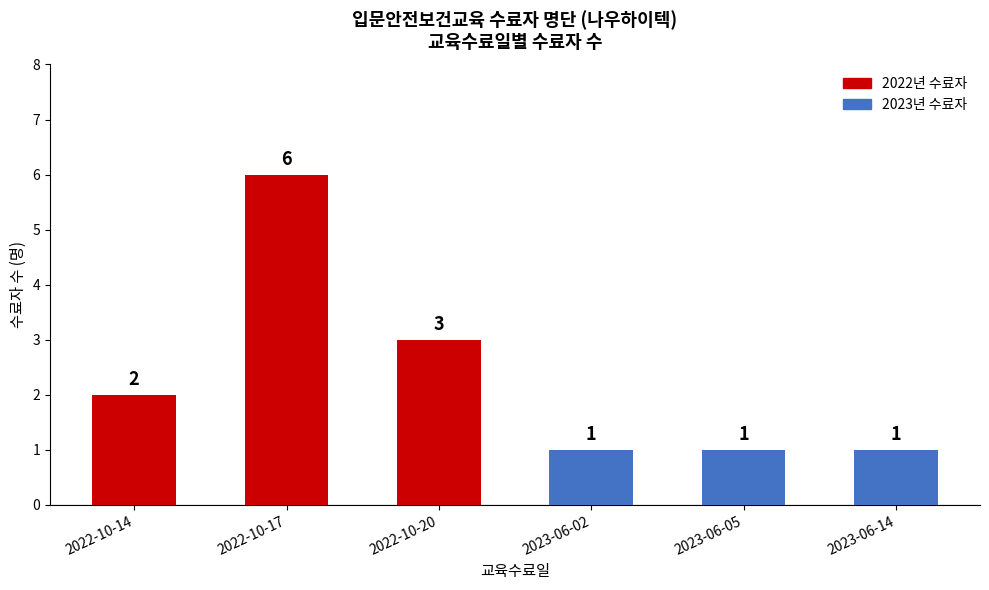

Is it true that the value at 2022-10-14 is 1?

False